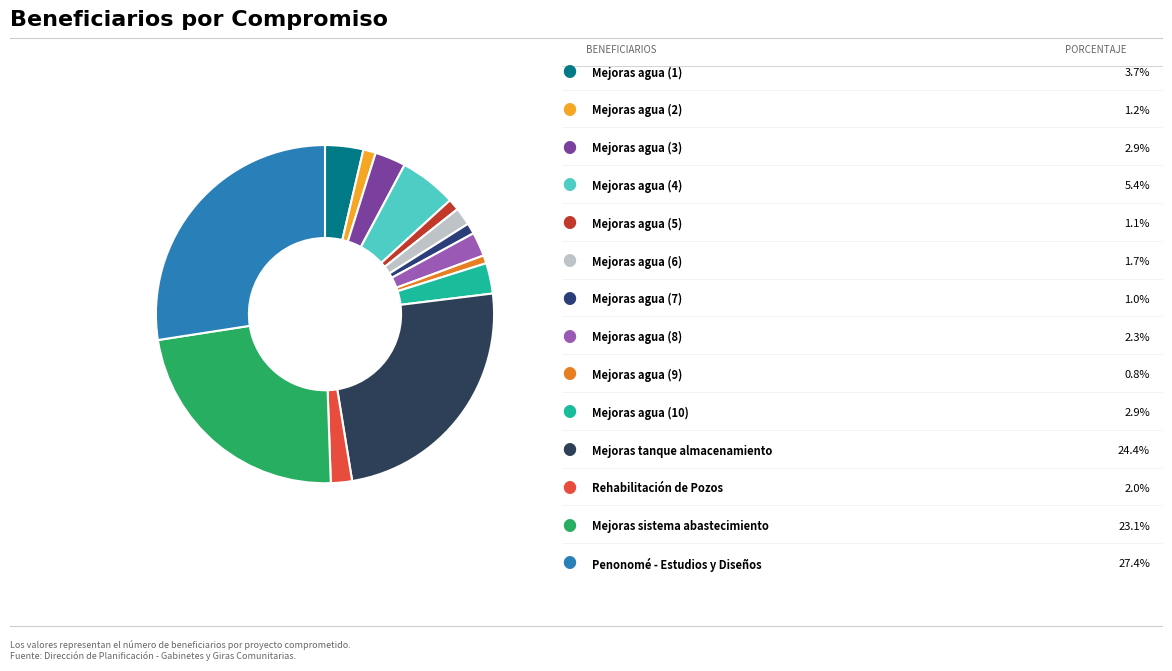

How many segments does this pie chart have?

14